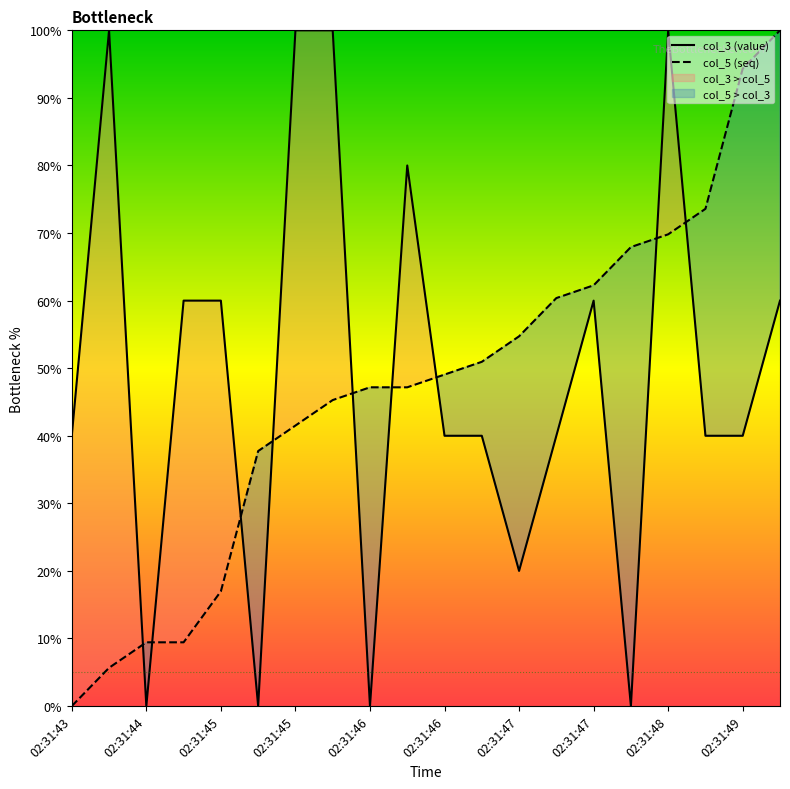

What is the sum of all col_5 values?

943.4